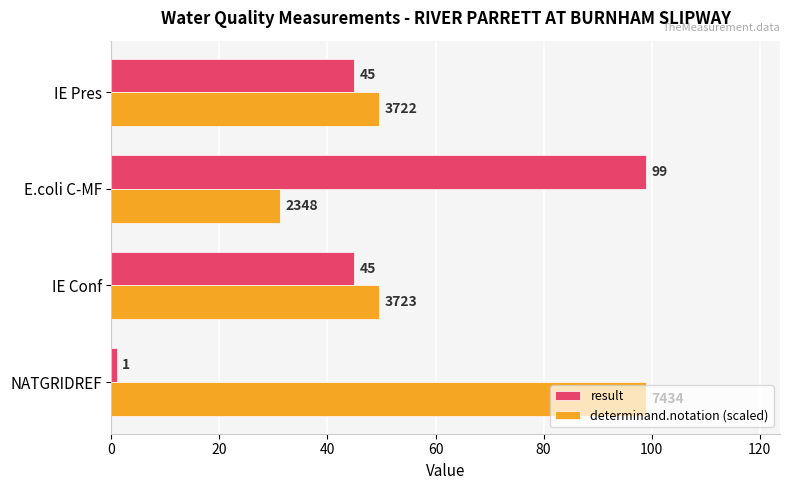

Which series has the largest total across all categories?

determinand.notation (scaled)